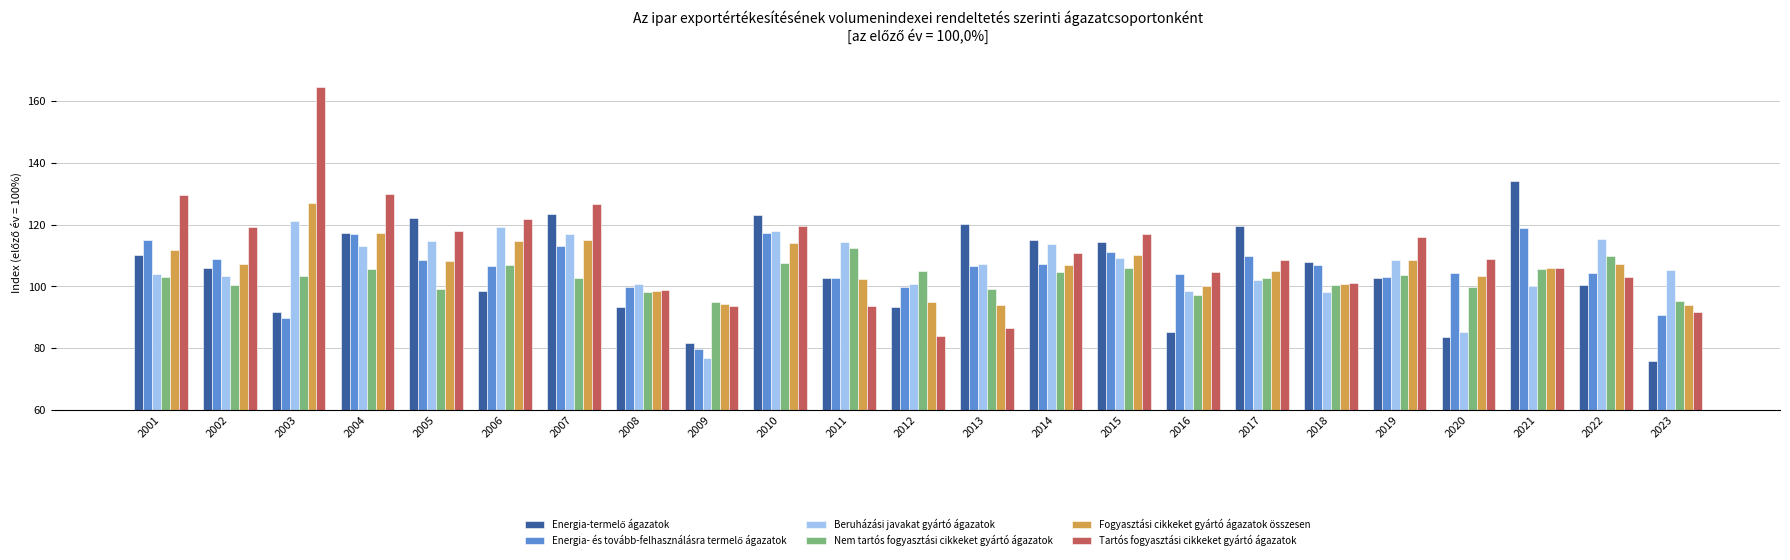

What is the maximum value shown in the chart?

164.5